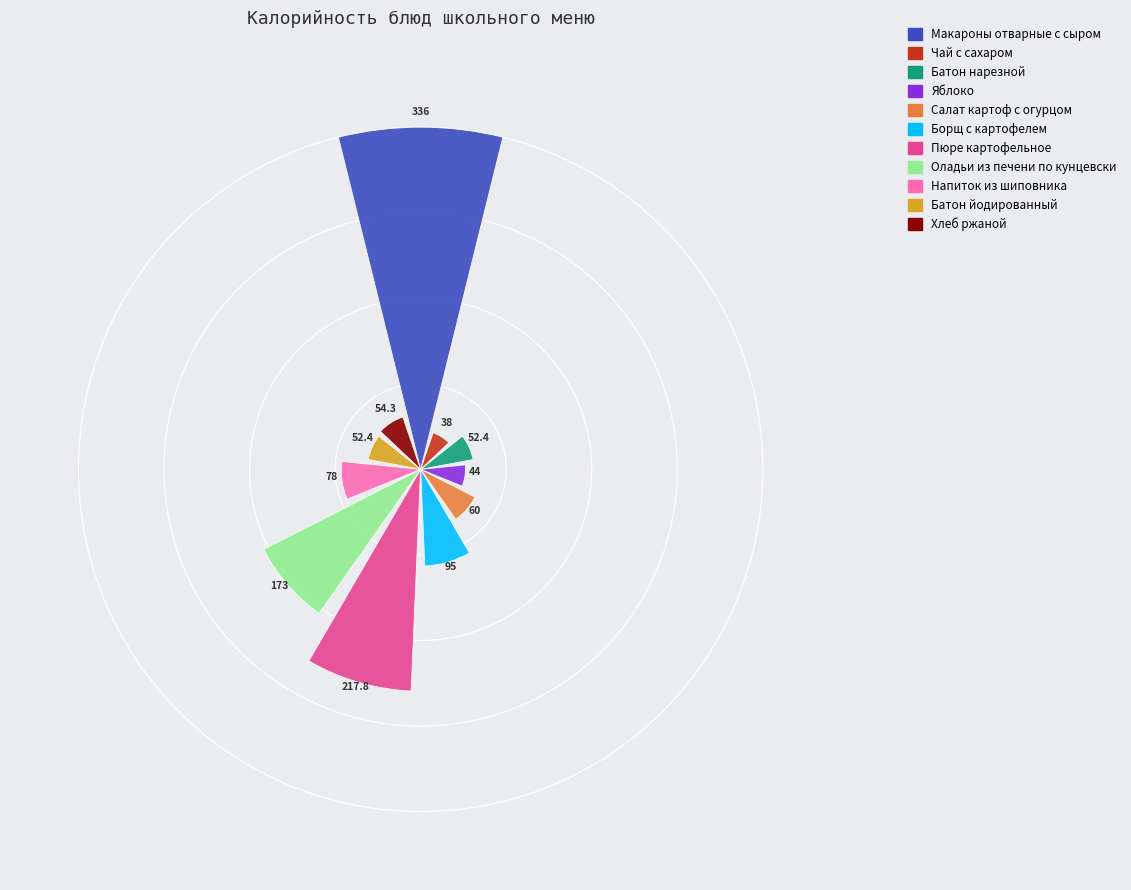

What is the smallest value displayed?

38.0